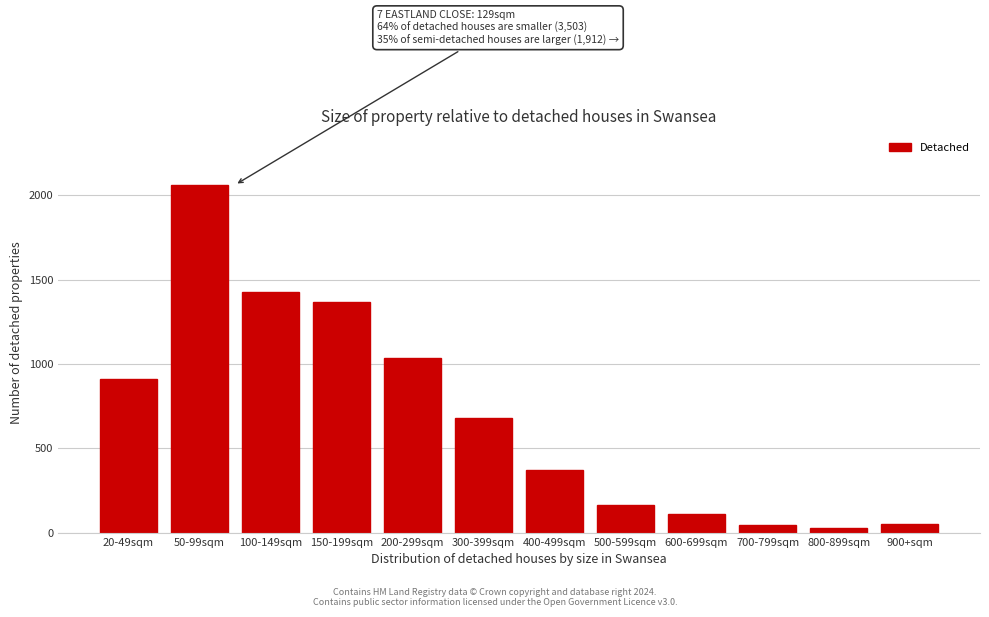

Reading left to right, transcribe all the data shown in this chart.

909	2061	1424	1368	1036	677	369	161	111	42	28	52